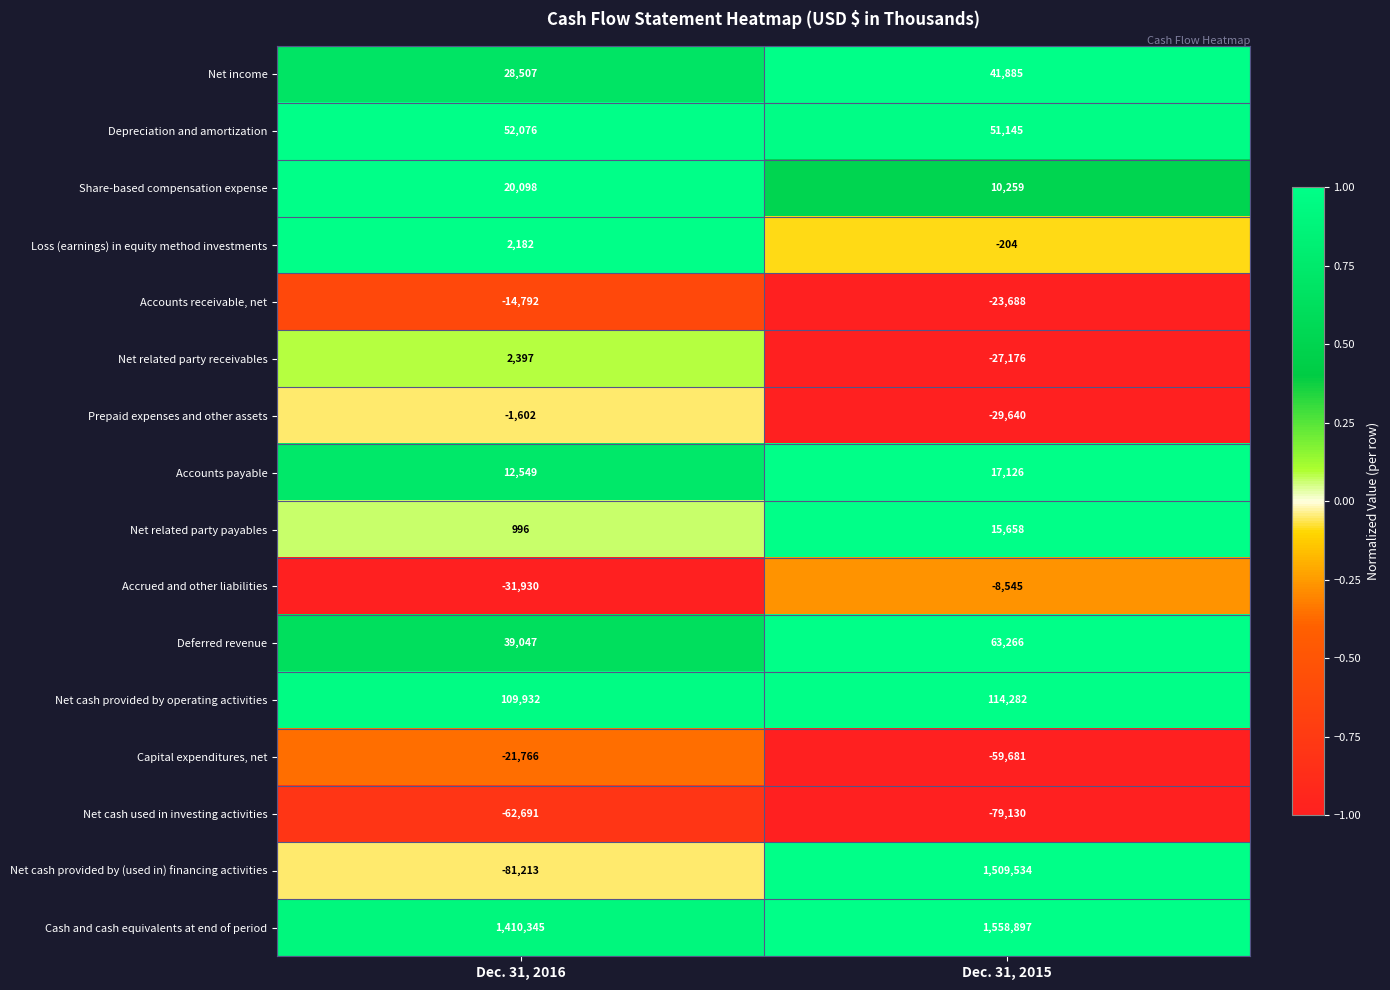

Where is Net cash used in investing activities nearest to the value -70910?

Dec. 31, 2016